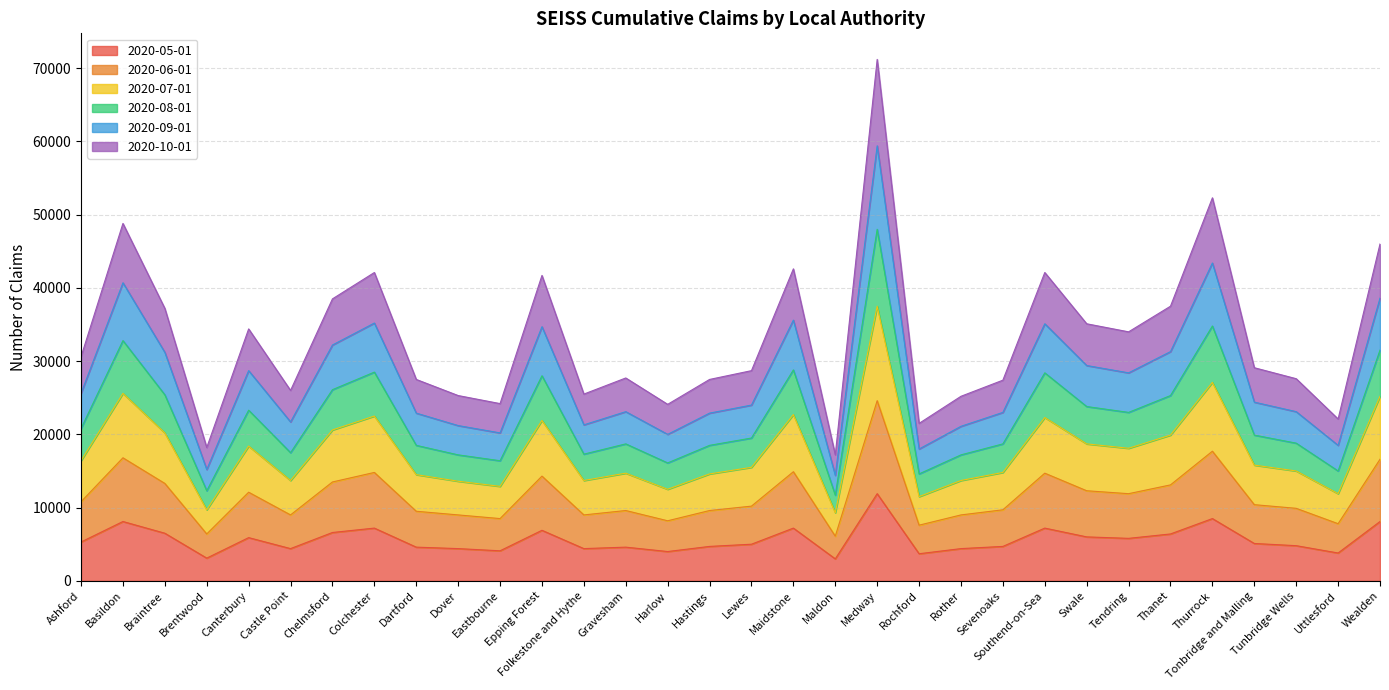

Which category has the highest value in the 2020-10-01 series?

Medway